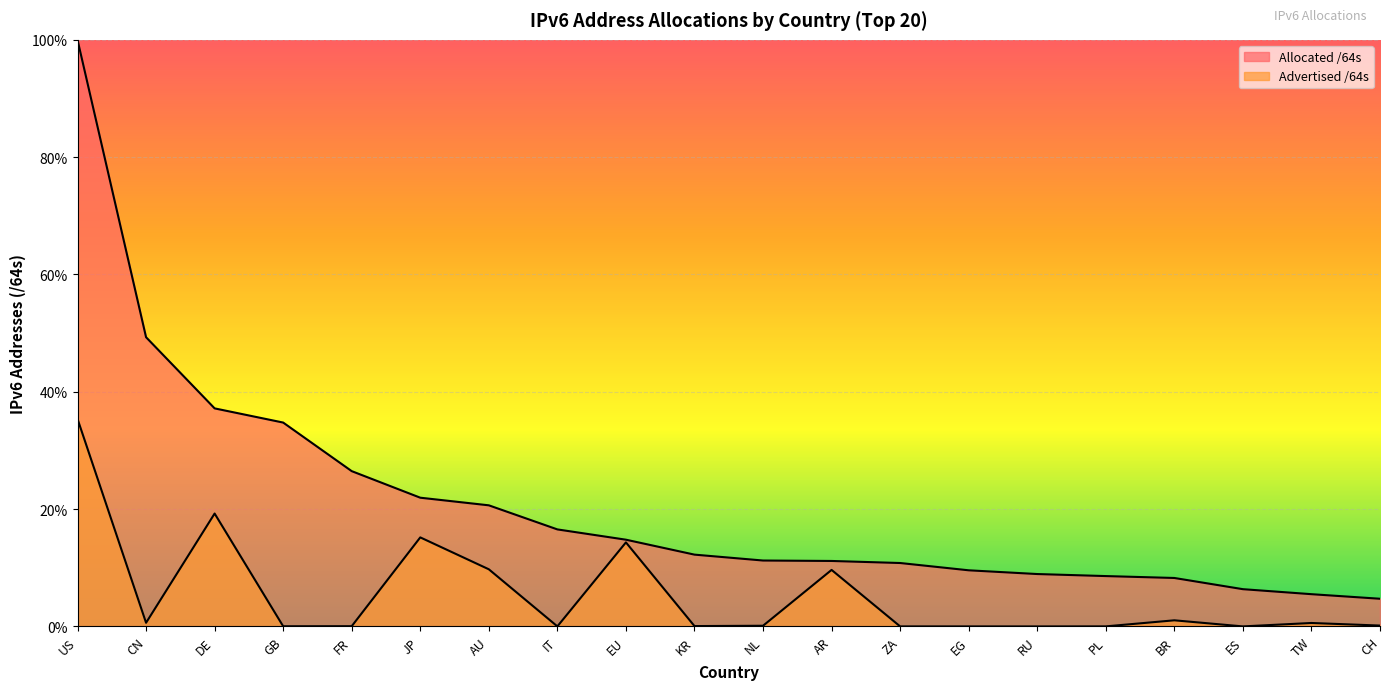

In Advertised /64s, how many points are lower than both neighbors (excluding endpoints)?

6